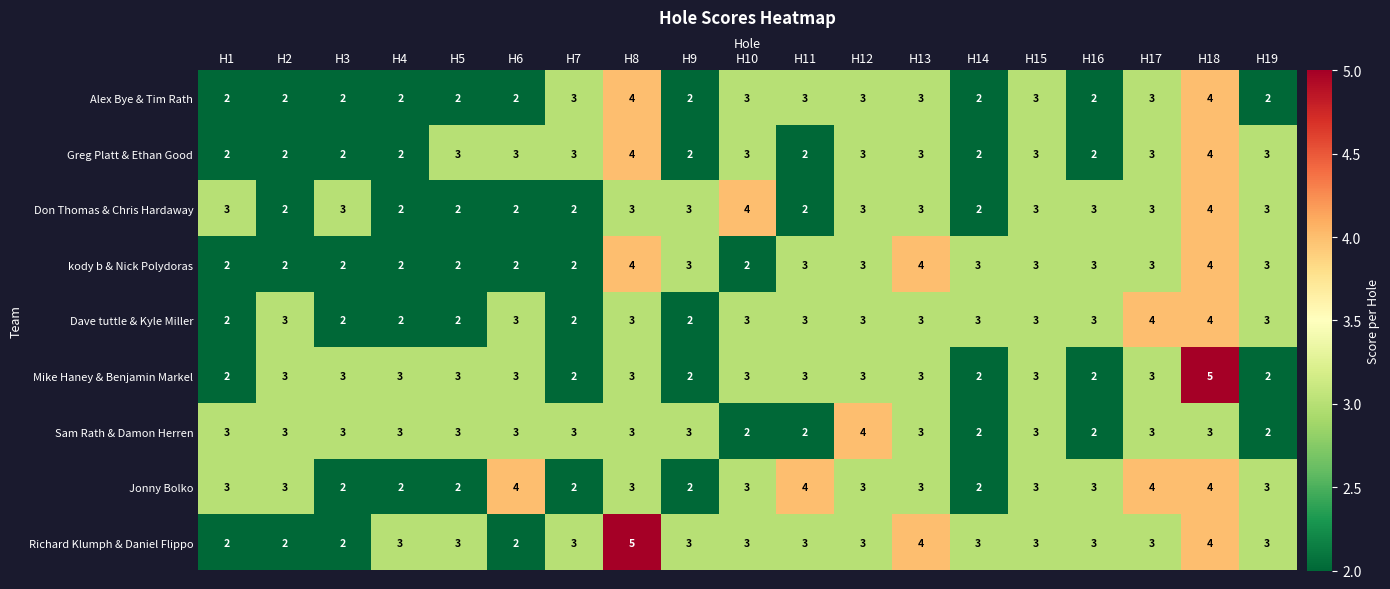

What is the total value across all series at H7?

22